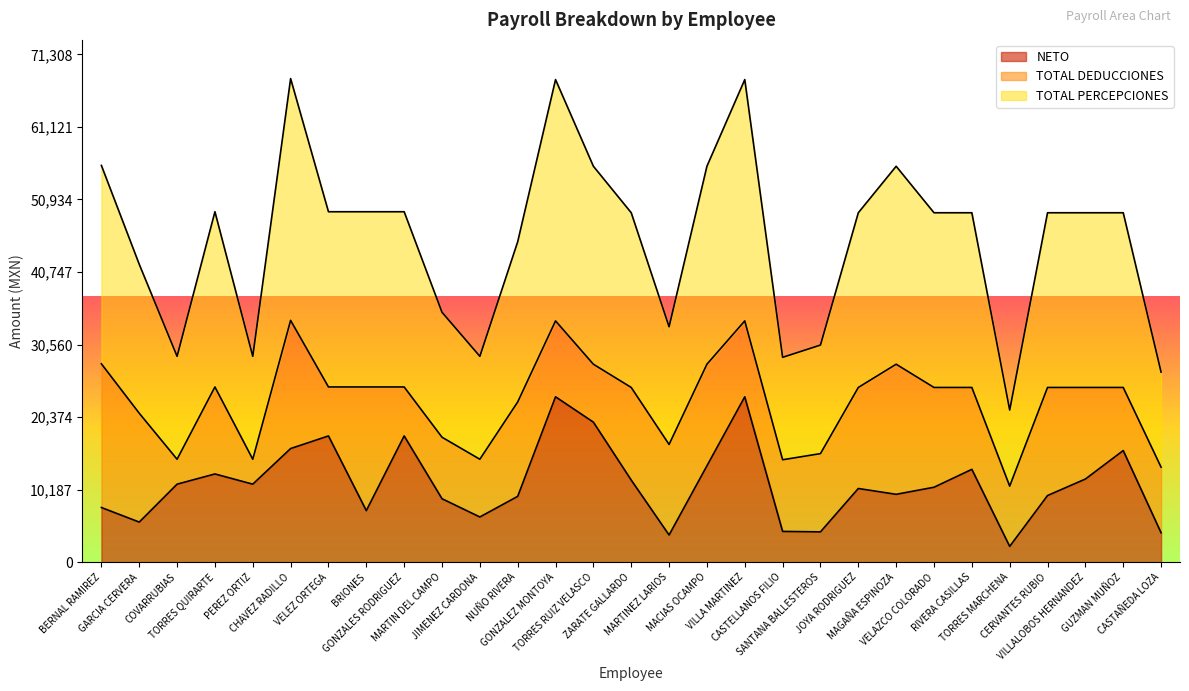

What is the difference between the second highest and minimum values in the NETO series?

21004.7